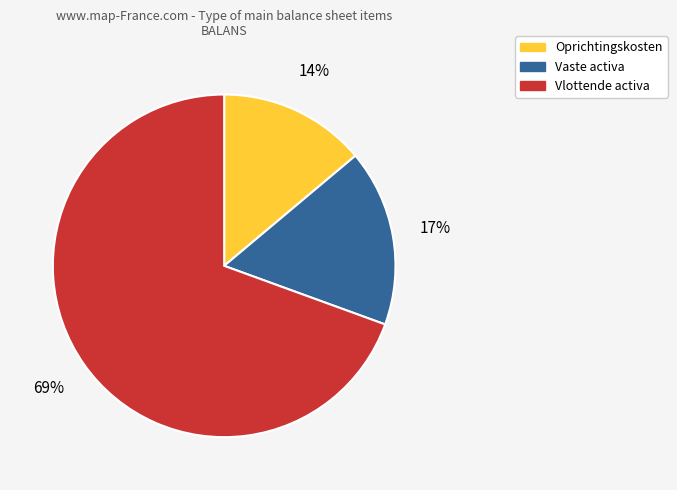

Count the number of slices in the pie.

3